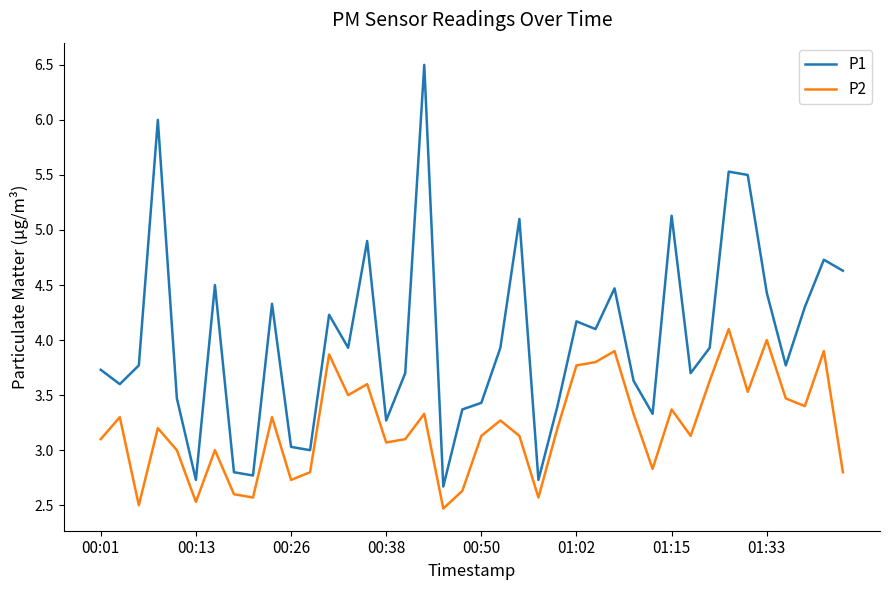

True or false: P1 and P2 intersect in this chart.

False